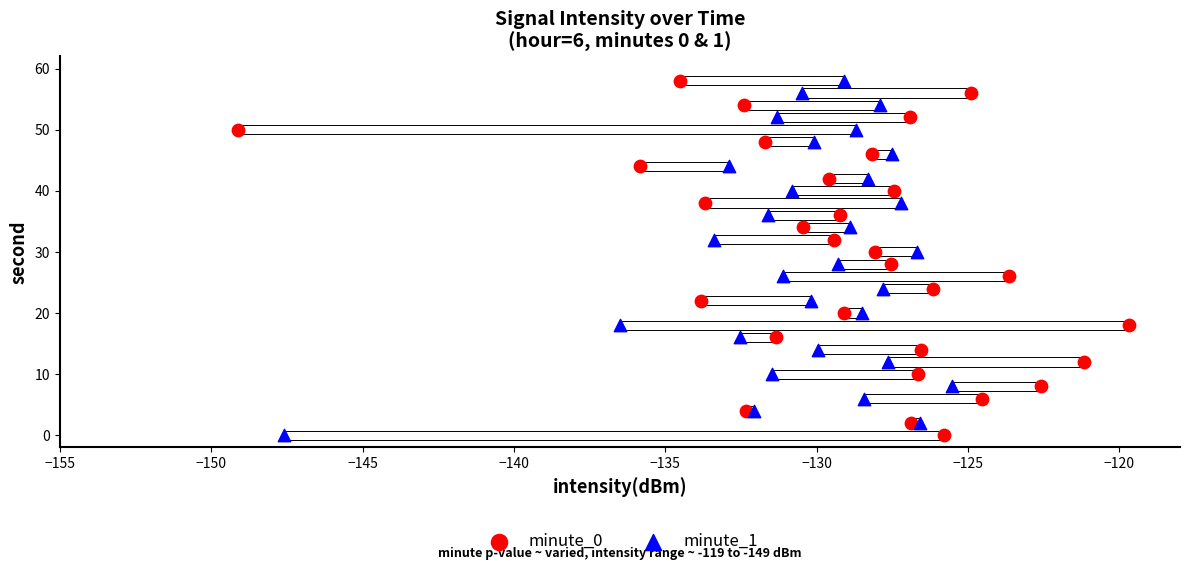

What are all the series names shown in the legend?

minute_0, minute_1